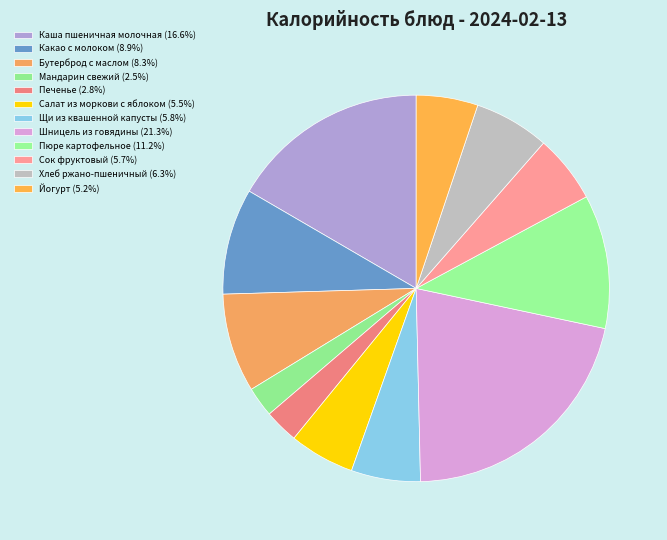

Rank the categories by value from lowest to highest.

Мандарин свежий (38), Печенье (43), Йогурт (78), Салат из моркови с яблоком (82.6), Сок фруктовый (86), Щи из квашенной капусты (87.44), Хлеб ржано-пшеничный (95), Бутерброд с маслом (125), Какао с молоком (134), Пюре картофельное (169.2), Каша пшеничная молочная (251), Шницель из говядины (322)